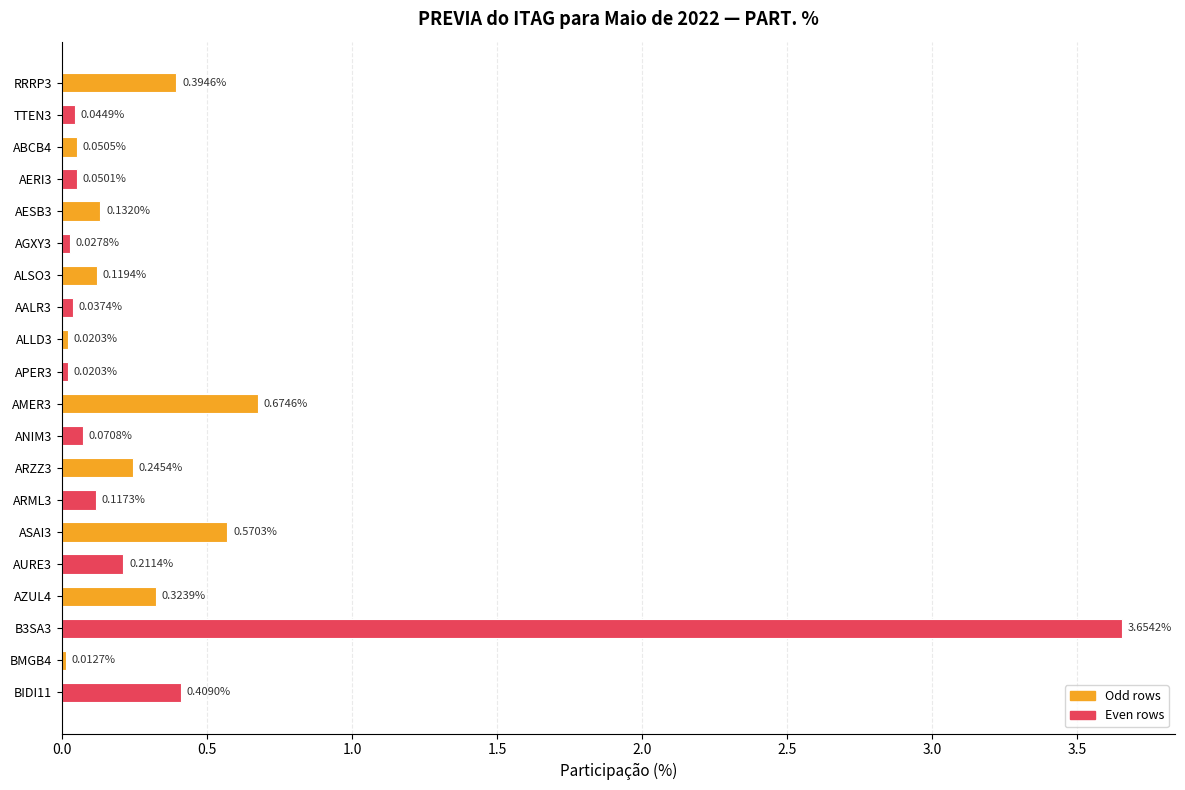

What is the difference between the maximum and minimum values?

3.6